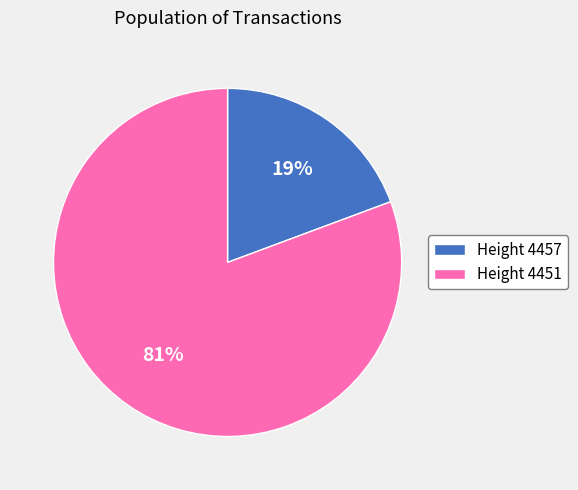

How many segments does this pie chart have?

2